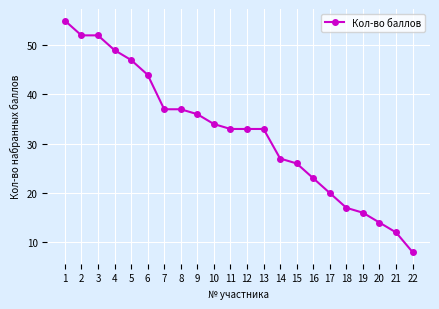

Which category has the highest value across all series?

1